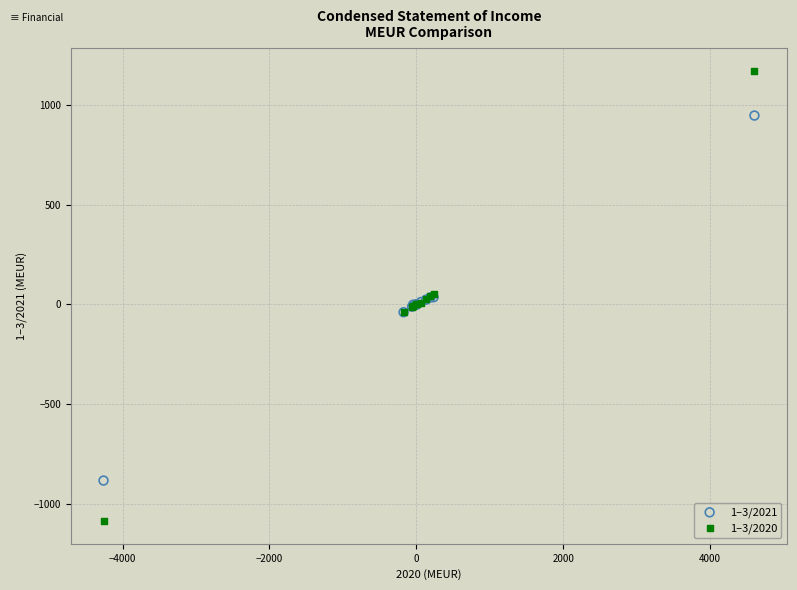

What are all the series names shown in the legend?

1–3/2021, 1–3/2020